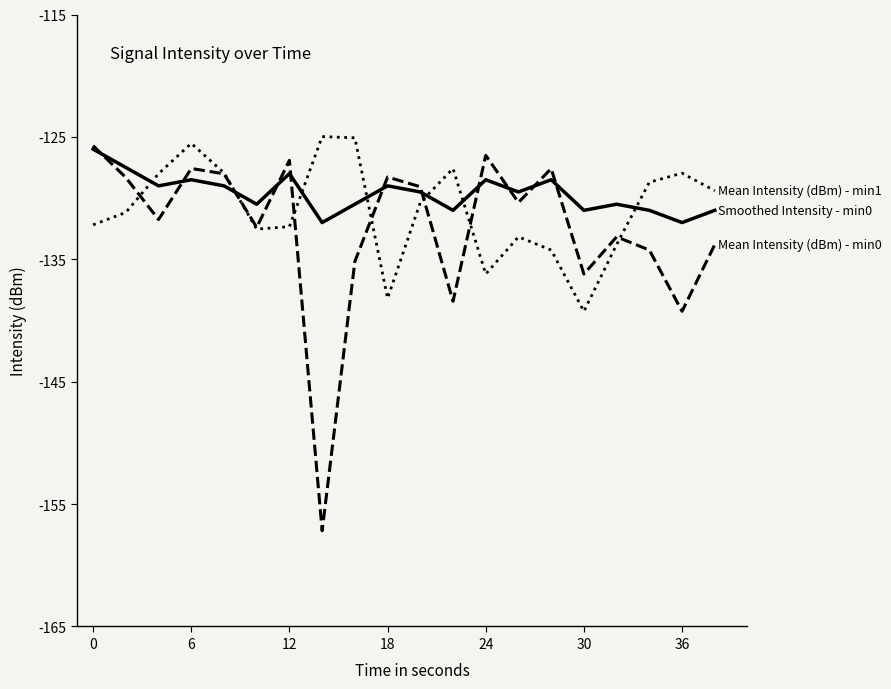

What is the greatest value displayed?

-125.0